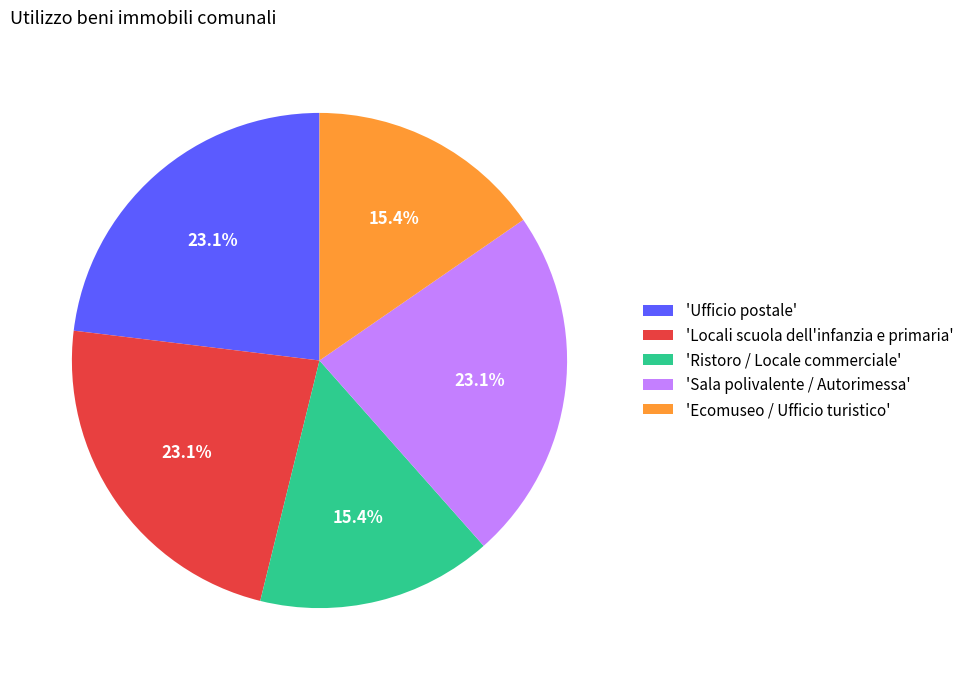

Do 'Locali scuola dell'infanzia e primaria' and 'Ufficio postale' together represent more than half of the pie?

No